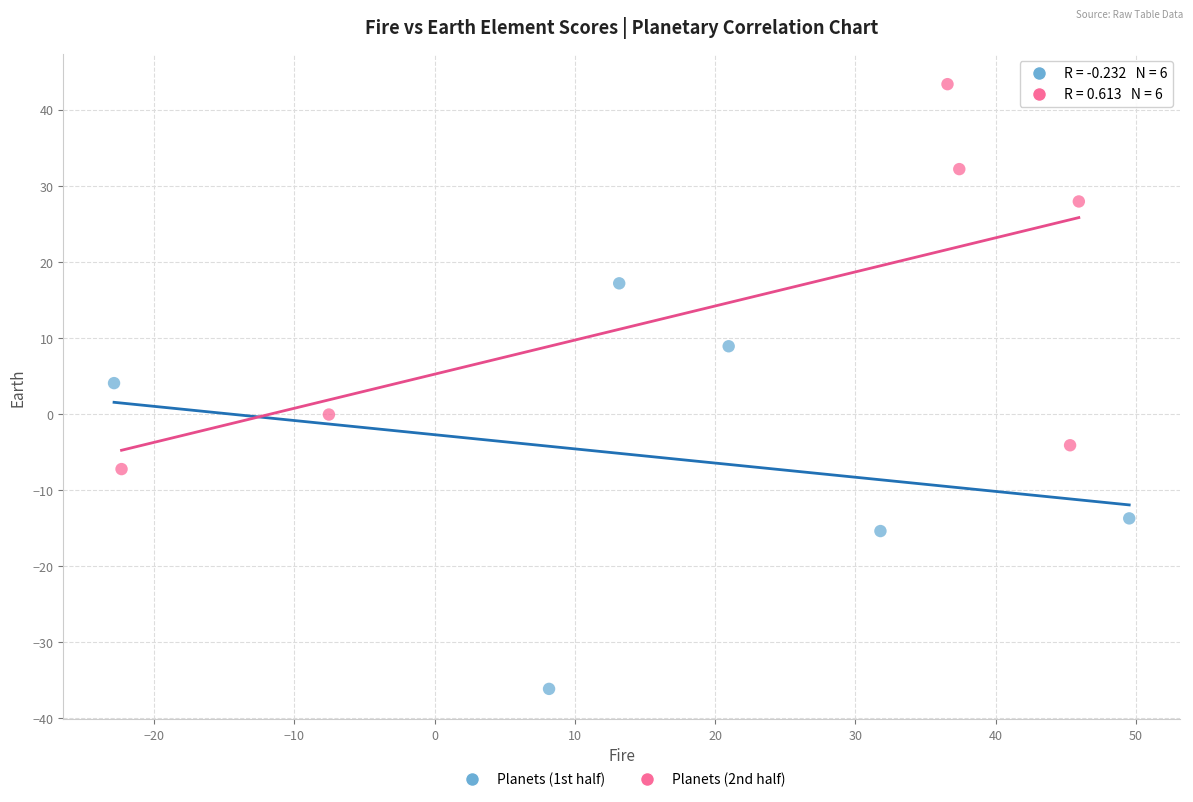

Which series reaches the minimum Y coordinate?

Planets (1st half)